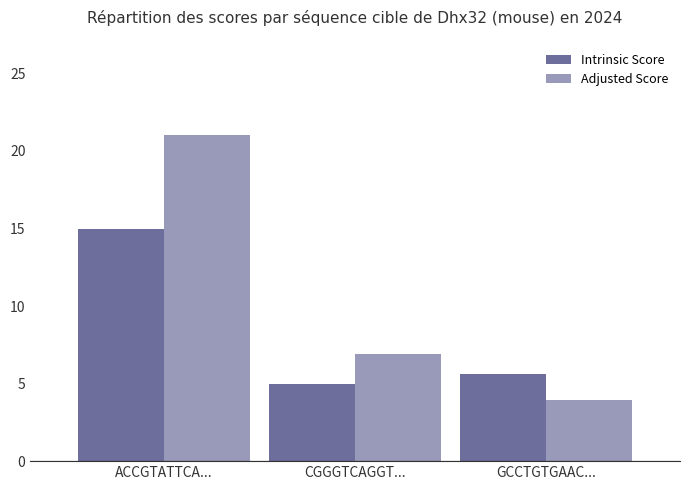

What is the difference between the highest and lowest values at CGGGTCAGGT...?

2.0